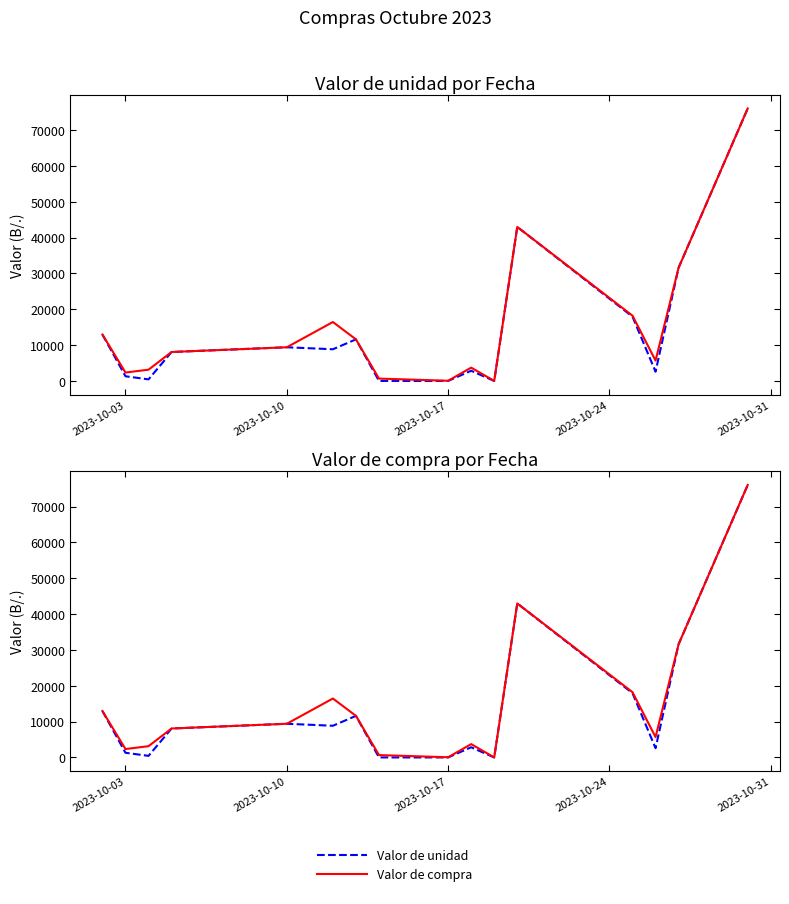

In Valor de unidad, how many points are higher than both neighbors (excluding endpoints)?

4